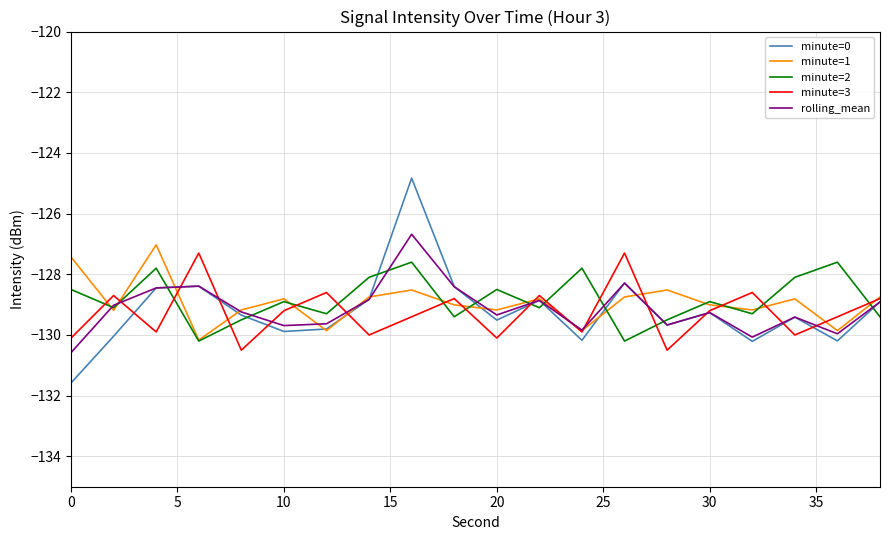

What is the highest value of the minute=0 series?

-124.8